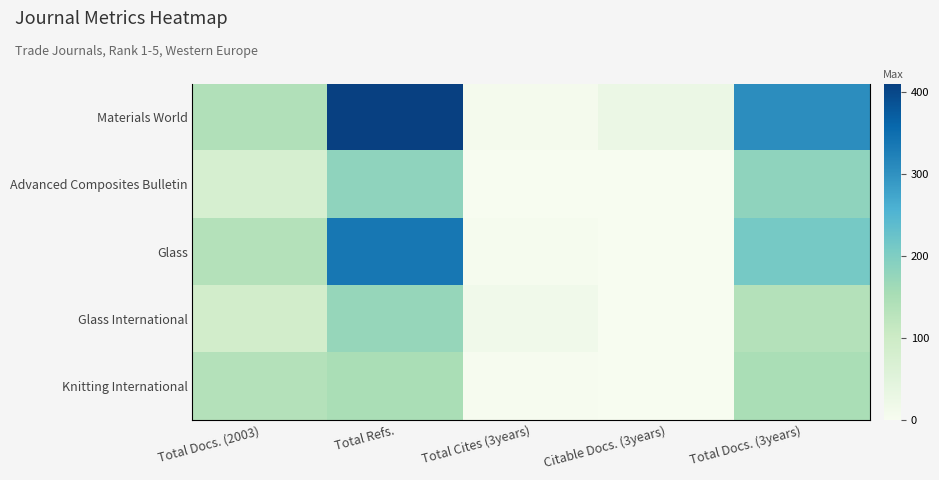

The Glass series shows 137 at Total Docs. (2003). True or false?

True